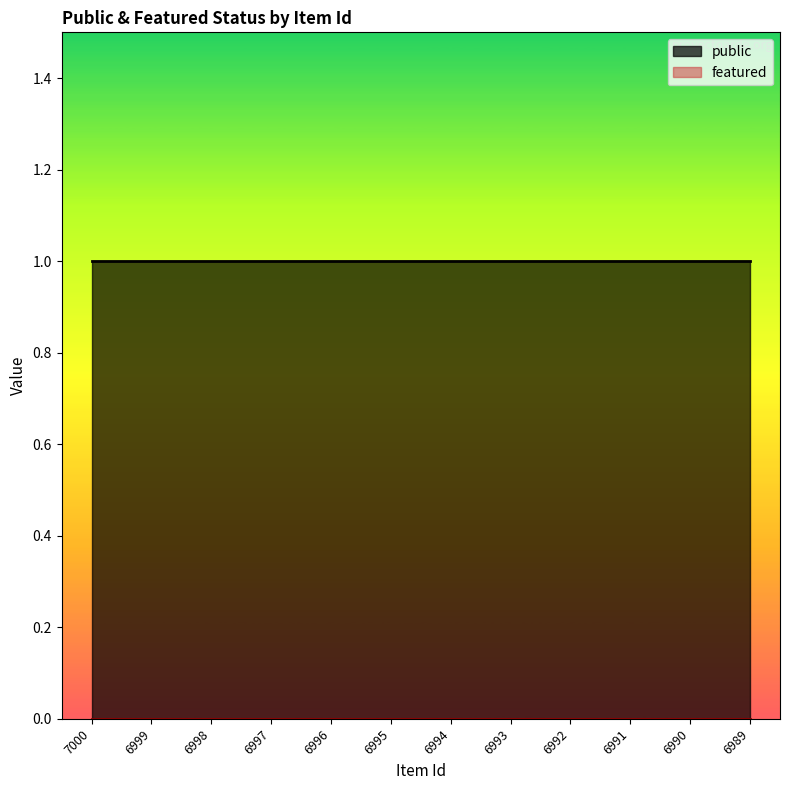

How many distinct data groups are displayed?

2